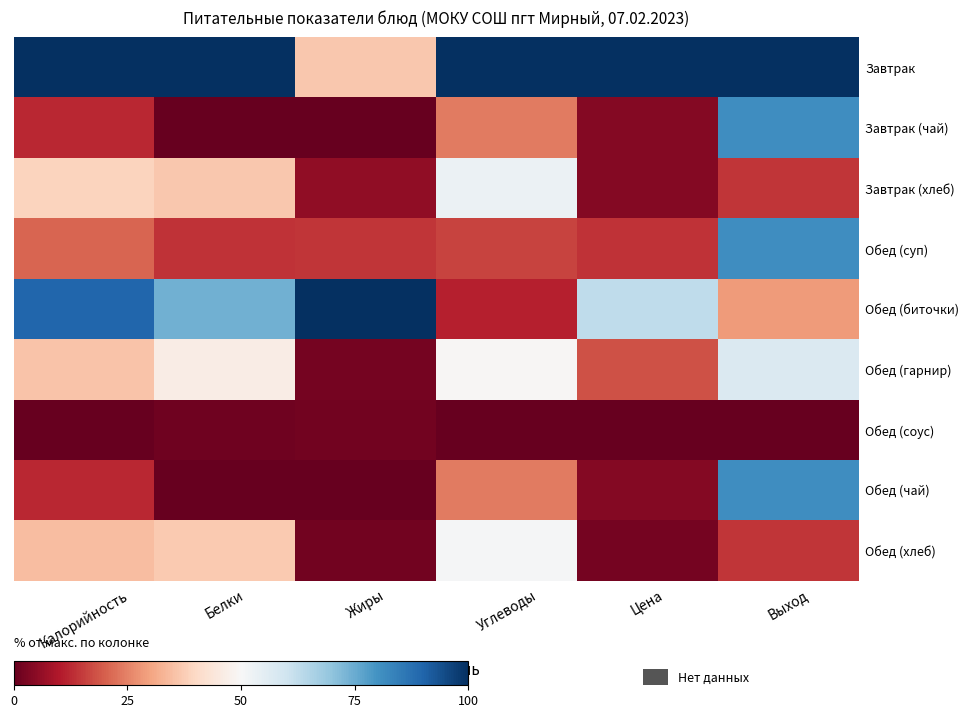

What is the total value across all series at Выход?

457.1